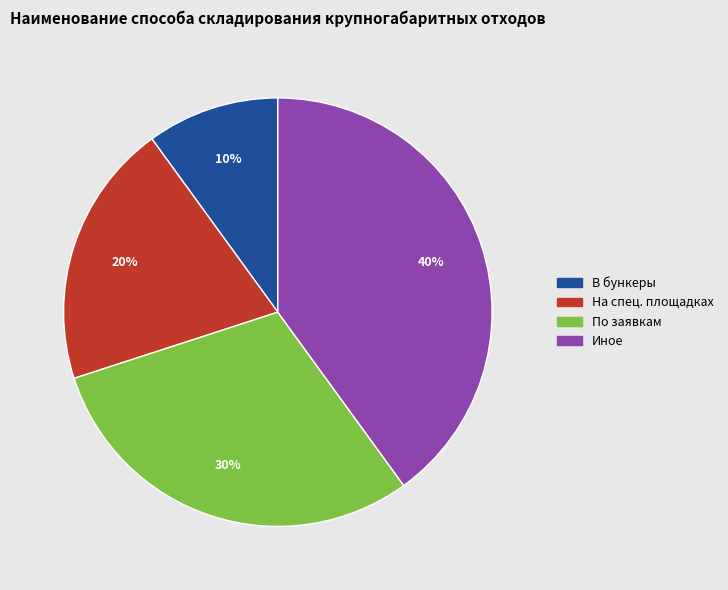

To the nearest percent, what is the average slice percentage?

25%